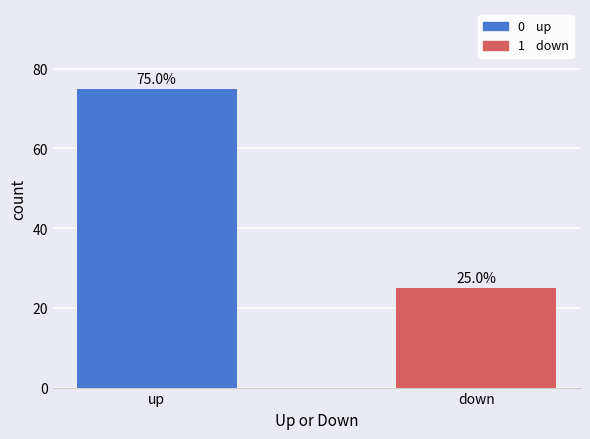

The value of up at 1 is 25. True or false?

True